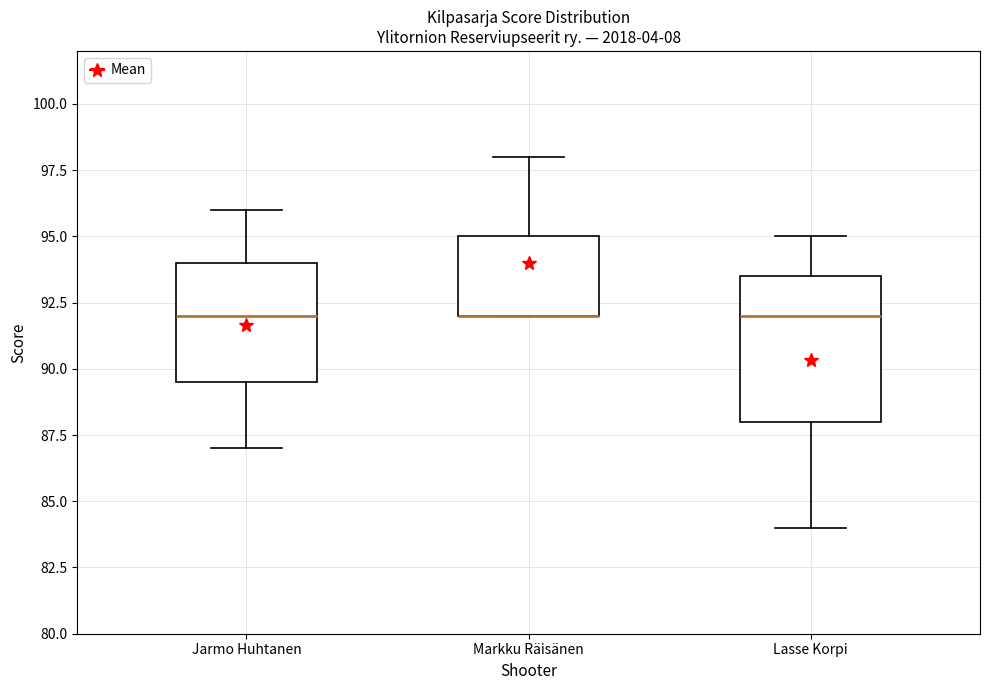

Reading left to right, read every box against the y-axis: the position of its median line, the range the box covers, and the ends of its whiskers. The values are not printed on the chart, so give them approximately, as read against the axis.

Jarmo Huhtanen: median 92.0, box 89.5 to 94.0, whiskers 87.0 to 96.0
Markku Räisänen: median 92.0 (drawn on the box's lower edge), box 92.0 to 95.0, whiskers 92.0 to 98.0
Lasse Korpi: median 92.0, box 88.0 to 93.5, whiskers 84.0 to 95.0